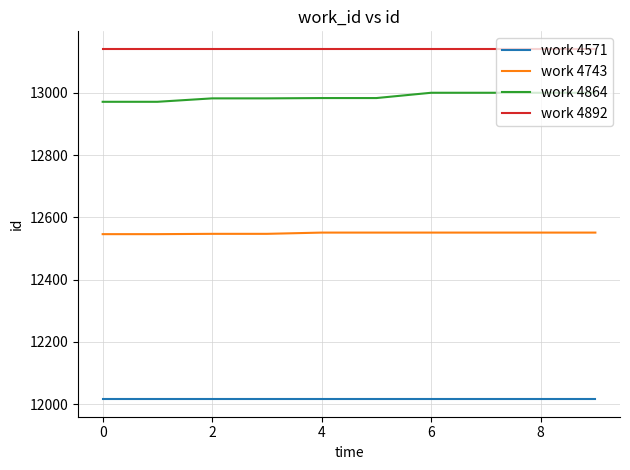

What is the average value of the work 4864 series?

12987